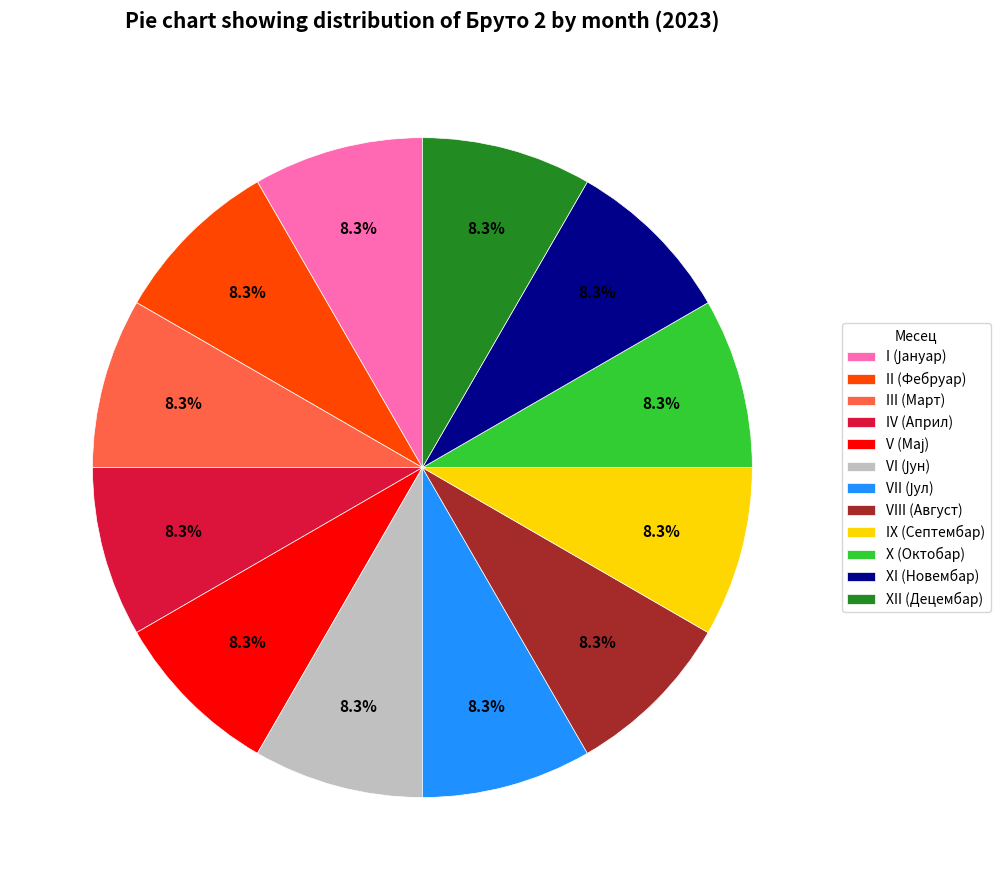

Does any single category account for the majority?

No